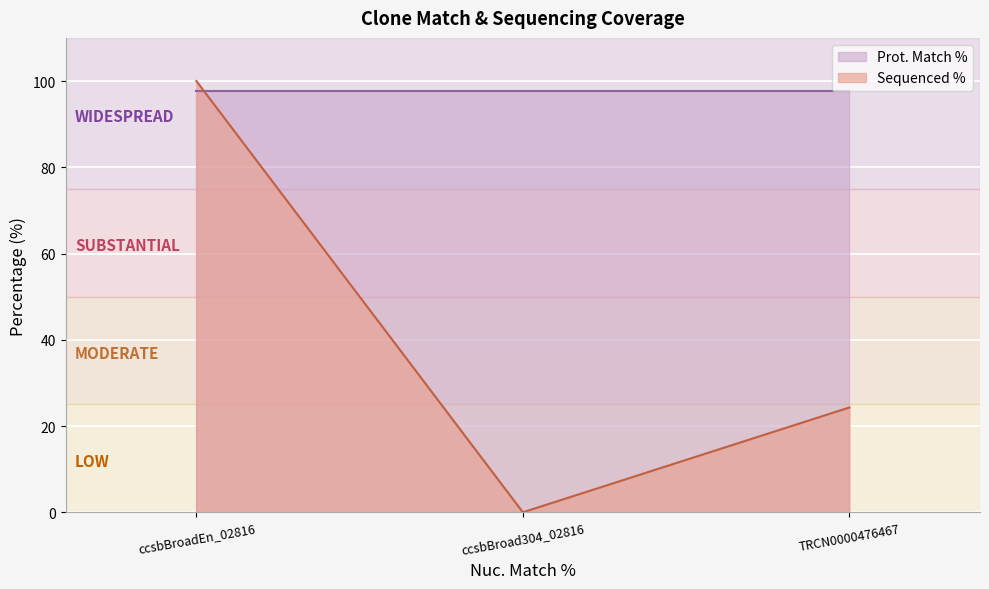

What is the label of the 2nd point from the right?

ccsbBroad304_02816